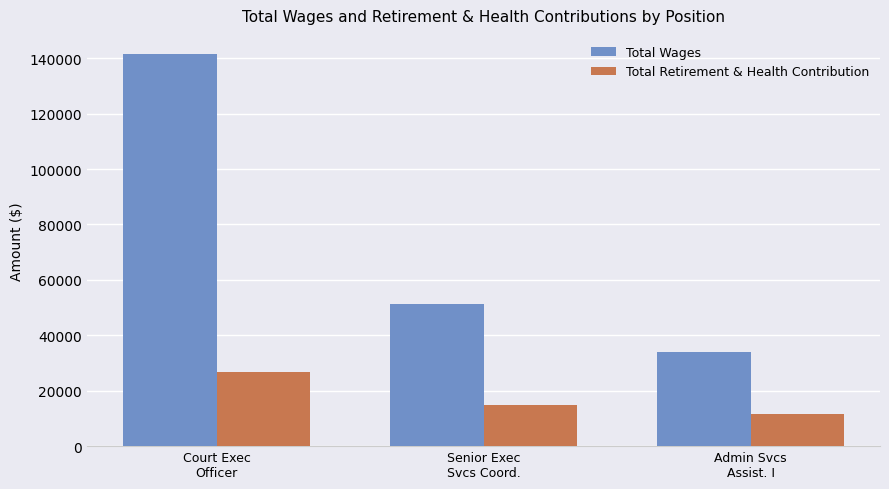

What is the value of the Total Wages bar at the 3rd from the left?

33812